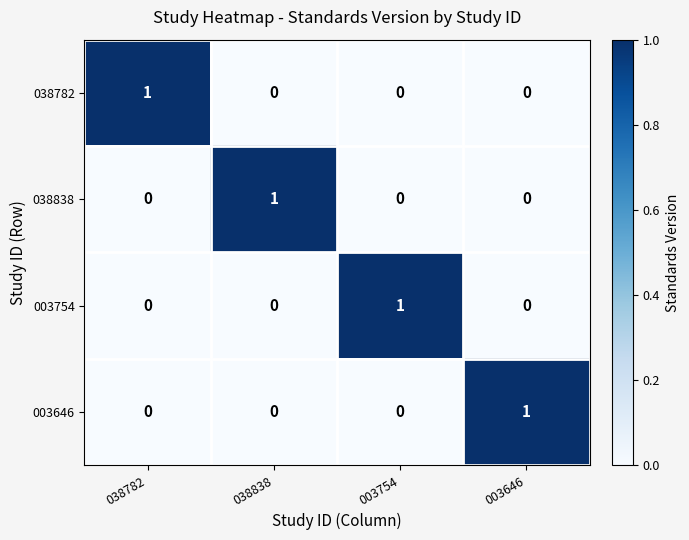

At how many categories does at least one series exceed 0?

4